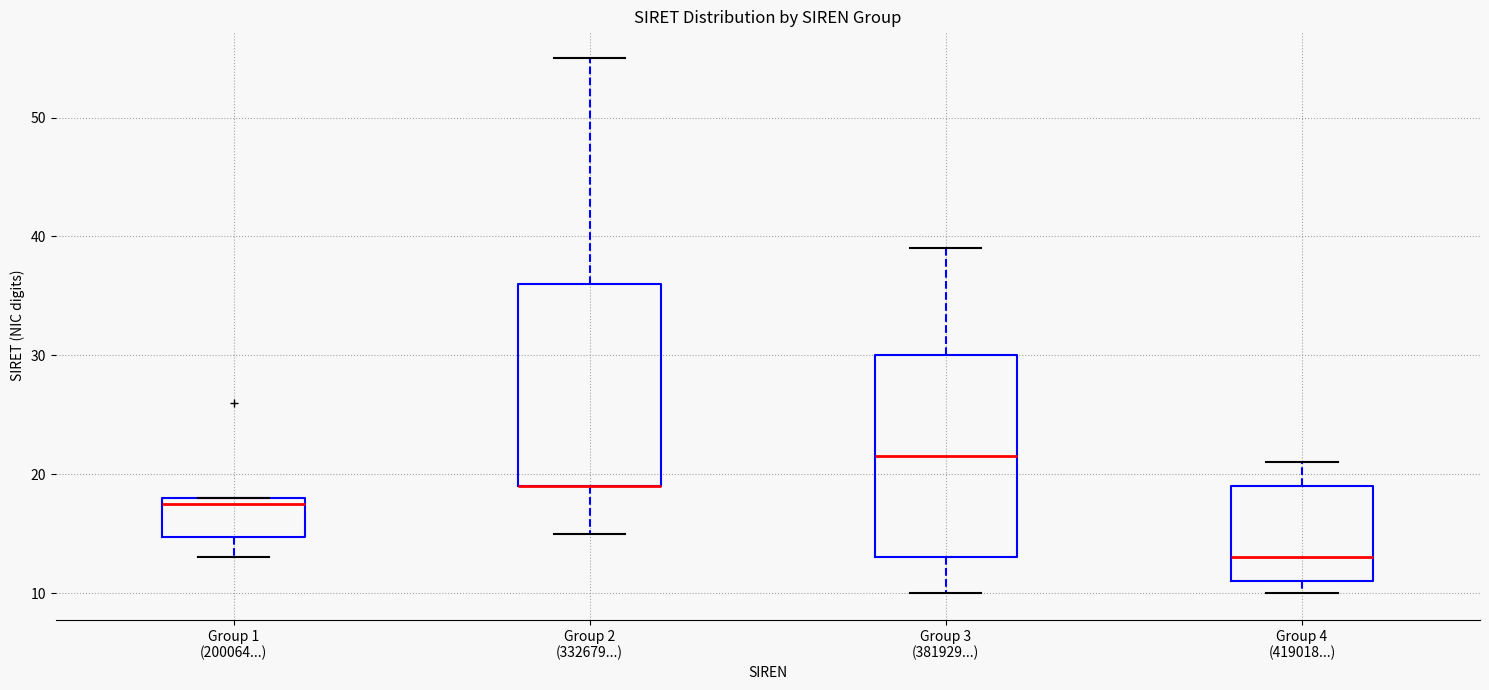

Reading left to right, read every box against the y-axis: the position of its median line, the range the box covers, and the ends of its whiskers. The values are not printed on the chart, so give them approximately, as read against the axis.

Group 1 (200064...): median 18 (just below the box's upper edge), box 15 to 18, whiskers 13 to 18
Group 2 (332679...): median 19 (drawn on the box's lower edge), box 19 to 36, whiskers 15 to 55
Group 3 (381929...): median 22, box 13 to 30, whiskers 10 to 39
Group 4 (419018...): median 13, box 11 to 19, whiskers 10 to 21